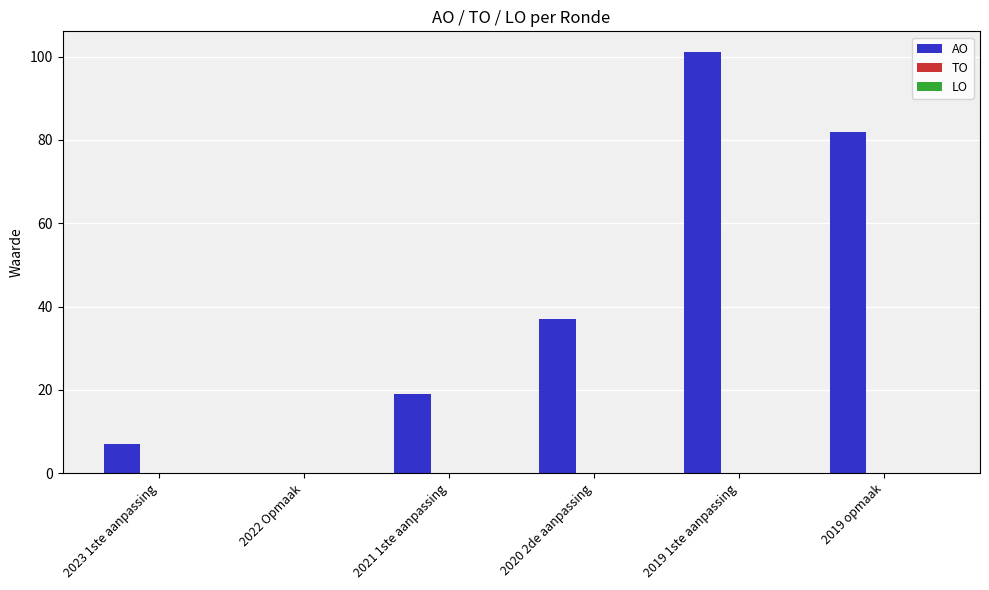

What is the greatest value displayed?

101